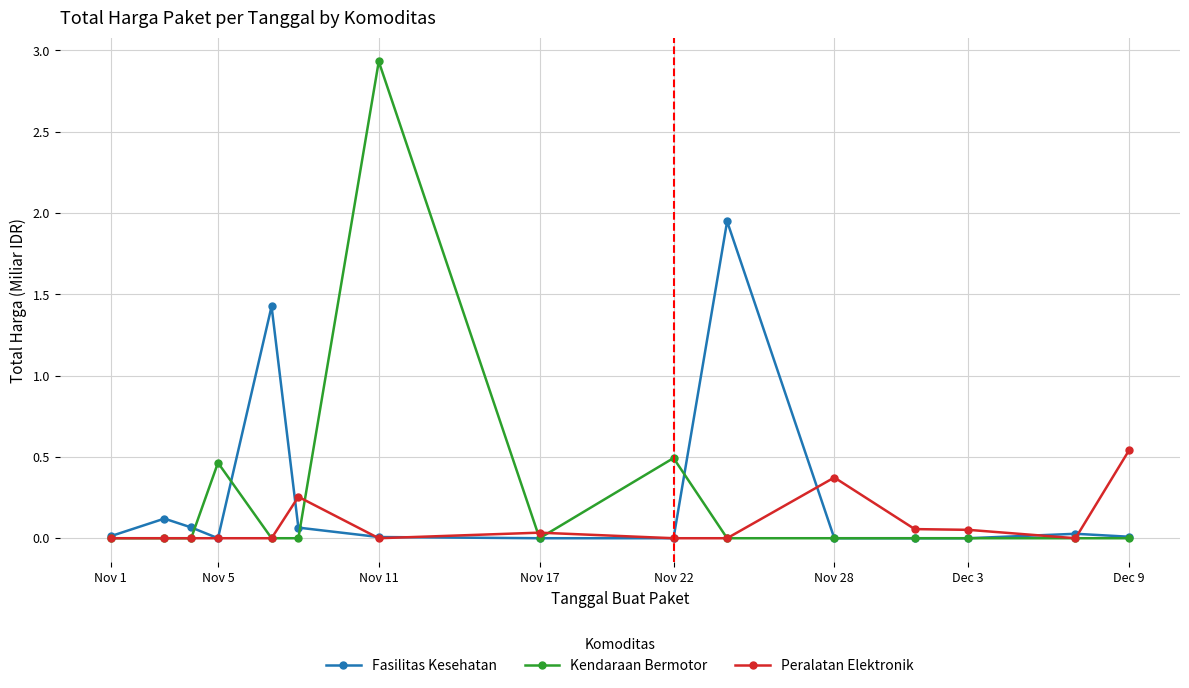

Which series has the widest spread of values?

Kendaraan Bermotor